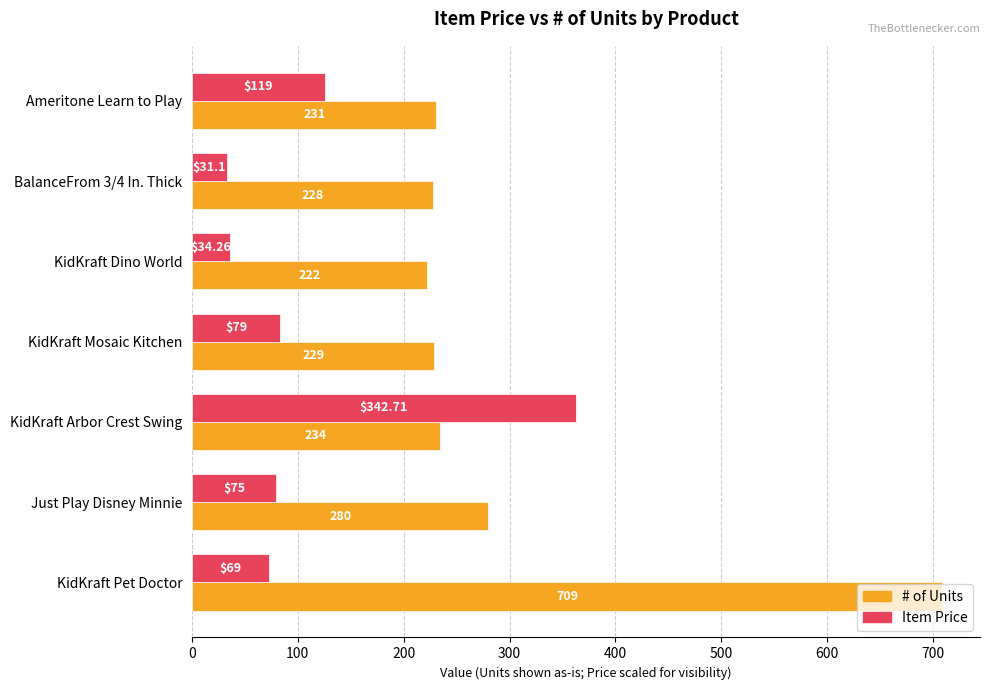

Rank the series by their maximum value, from highest to lowest.

# of Units, Item Price